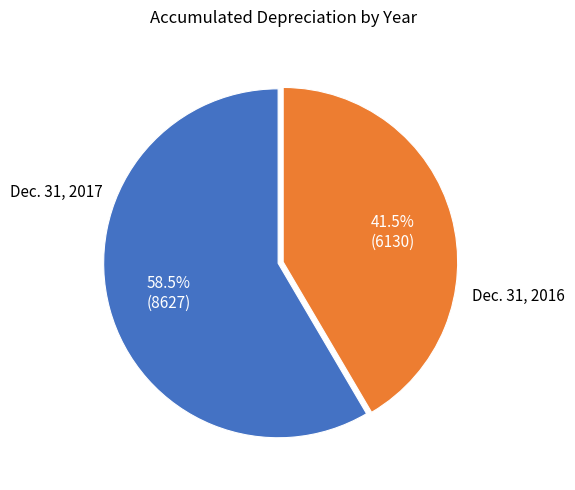

To the nearest percent, what is the combined percentage of Dec. 31, 2017 and Dec. 31, 2016?

100%